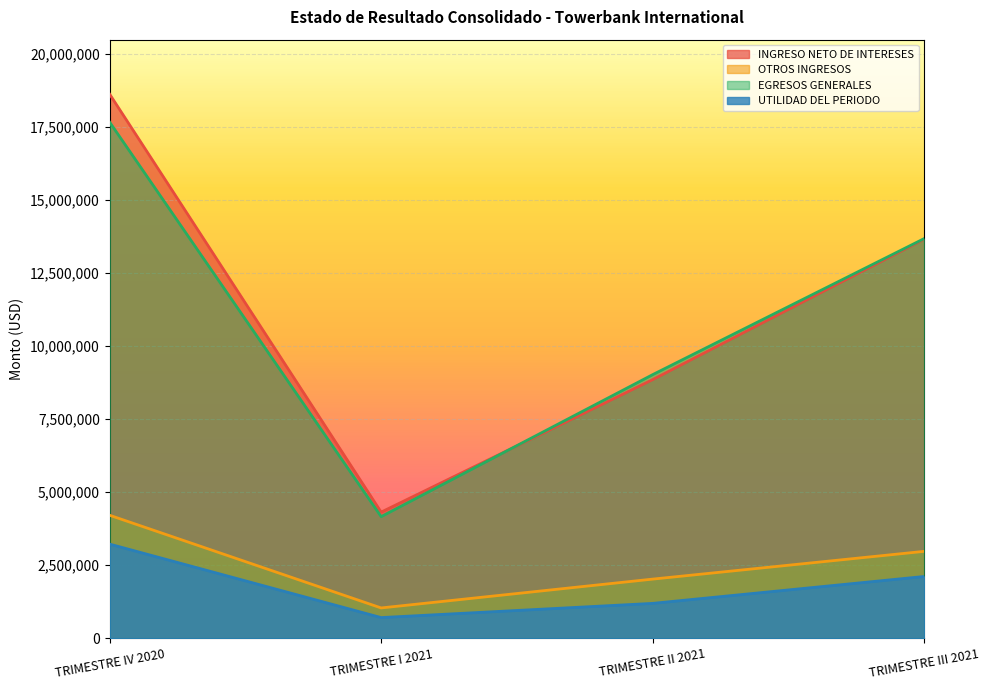

True or false: INGRESO NETO DE INTERESES and OTROS INGRESOS intersect in this chart.

False